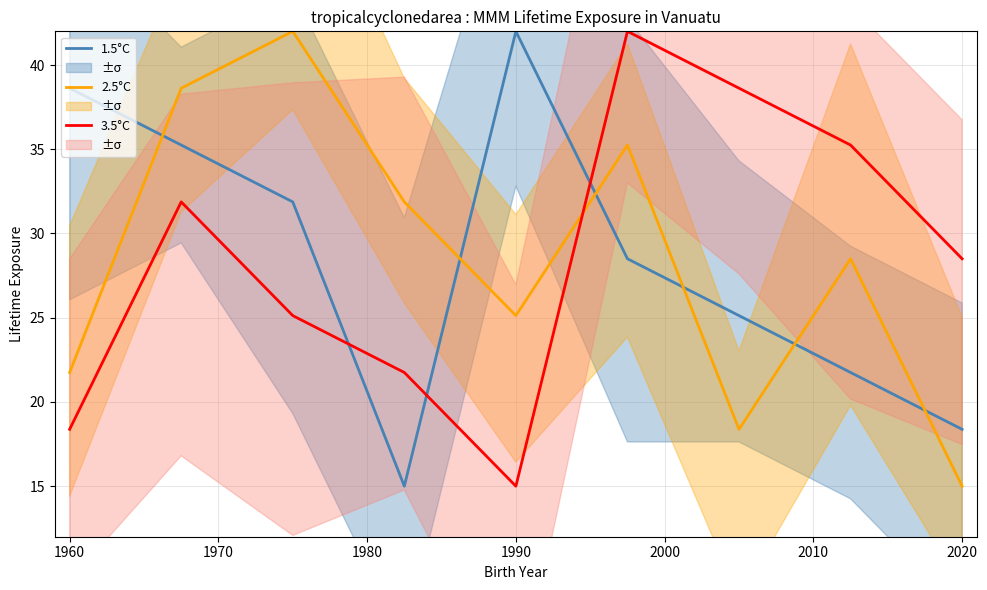

What is the maximum value for 3.5°C?

42.0